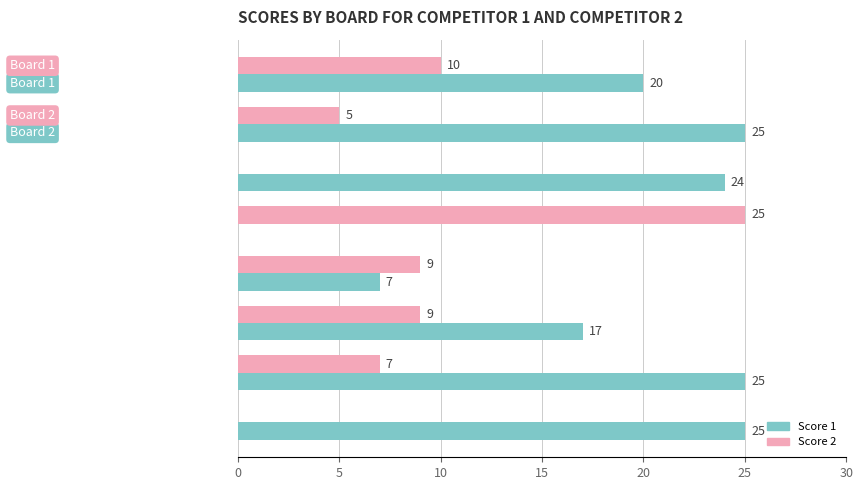

What is the highest value of the Score 2 series?

25